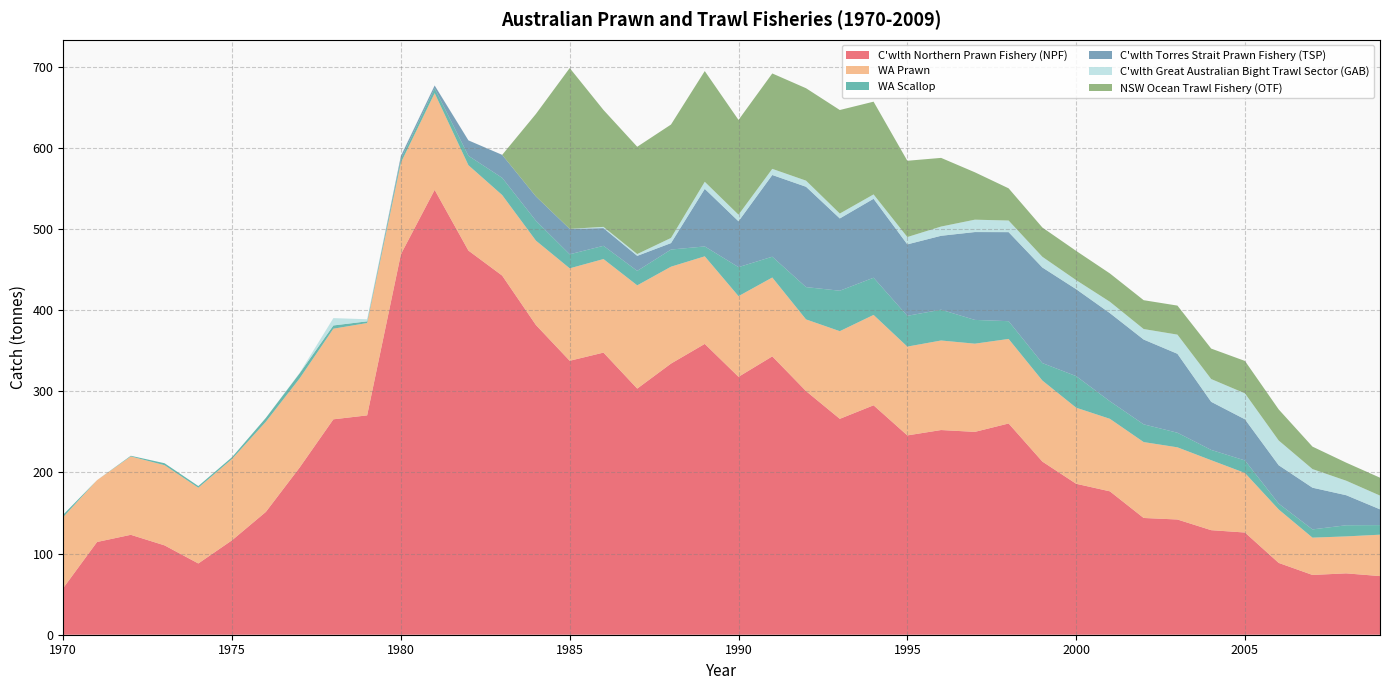

Reading left to right, transcribe all the data shown in this chart.

C'wlth Northern Prawn Fishery (NPF): 57.6	114.3	123.1	110.1	87.8	116.4	151.3	206.0	265.4	270.2	468.8	548.1	473.3	442.4	381.5	337.5	347.6	303.2	334.0	358.3	317.7	342.9	300.1	266.0	282.6	245.6	252.2	249.9	260.2	213.3	186.0	176.6	143.8	142.0	128.8	125.9	88.5	73.6	75.6	72.2
WA Prawn: 87.4	76.2	96.6	98.8	93.3	100.2	111.1	109.8	111.6	113.8	112.8	119.2	105.2	99.3	104.0	113.9	115.3	127.2	119.4	107.9	99.4	97.2	88.3	108.0	111.3	109.4	110.3	108.7	104.1	99.8	93.7	89.3	93.5	88.9	86.2	73.4	65.8	45.9	45.5	51.0
WA Scallop: 3.0	0.0	0.8	2.4	2.1	2.2	4.8	6.3	4.0	2.1	4.5	6.0	11.6	21.2	24.5	17.3	16.3	17.8	21.1	12.2	35.8	25.6	39.8	49.8	45.8	37.9	37.9	29.3	21.9	21.5	38.9	21.6	21.8	18.0	12.7	15.4	7.2	10.2	13.7	11.8
C'wlth Torres Strait Prawn Fishery (TSP): 0.0	0.0	0.0	0.0	0.0	0.0	0.0	0.0	0.0	0.0	3.6	3.4	19.0	28.3	30.0	31.3	21.8	18.5	7.9	70.9	56.5	100.7	123.6	89.1	97.3	88.0	91.1	108.2	109.7	117.8	107.1	108.6	104.5	97.3	59.2	50.7	47.3	51.4	37.0	19.4
C'wlth Great Australian Bight Trawl Sector (GAB): 0.0	0.0	0.0	0.0	0.0	0.0	0.0	0.5	9.0	2.6	0.6	0.2	0.0	0.0	0.0	0.0	1.5	2.2	6.3	8.7	8.1	7.5	7.5	6.0	5.4	9.0	11.4	15.2	14.3	13.2	11.1	14.0	12.9	23.6	28.1	31.9	30.5	22.9	17.8	16.9
NSW Ocean Trawl Fishery (OTF): 0.0	0.0	0.0	0.0	0.0	0.0	0.0	0.0	0.0	0.0	0.0	0.0	0.0	0.0	101.7	198.1	144.0	132.2	139.7	136.4	116.8	117.5	113.8	127.6	114.2	94.0	84.6	58.4	39.7	36.1	36.0	34.9	35.5	35.8	37.5	39.9	38.3	27.7	22.2	22.0